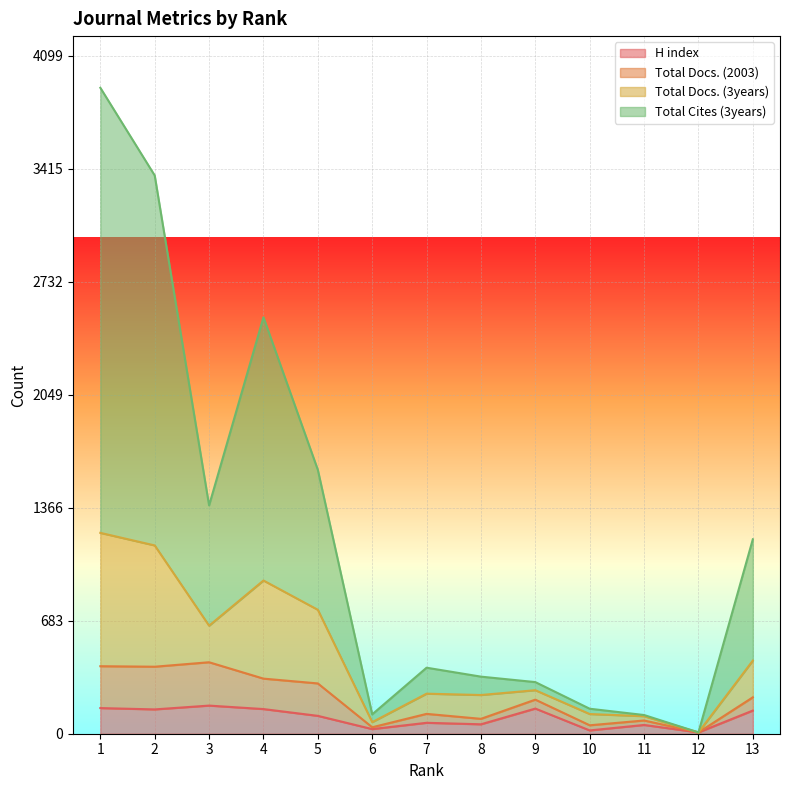

The value of H index at 13 is 63. True or false?

False